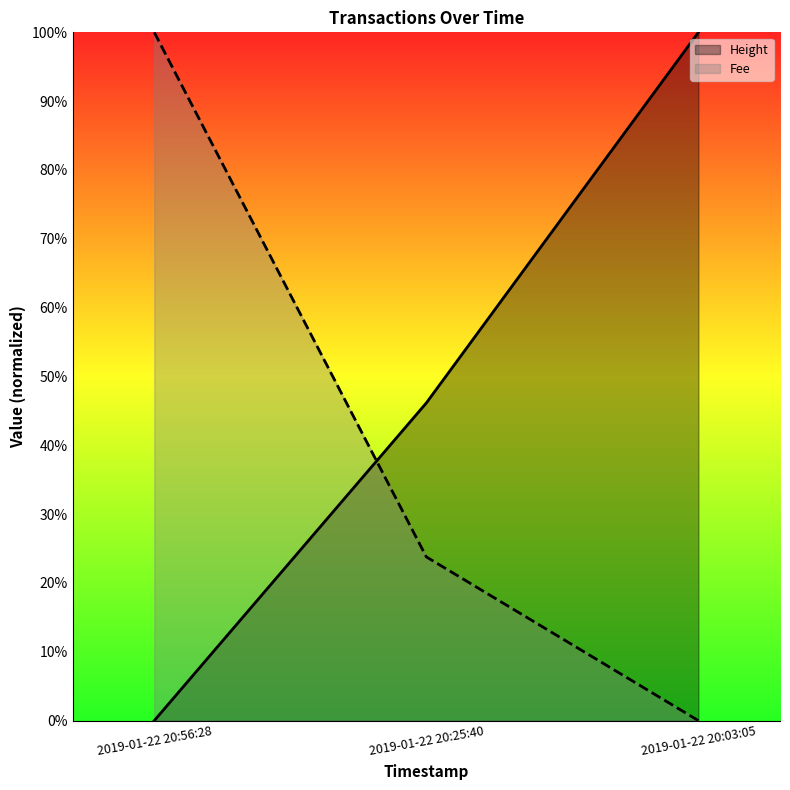

Between 2019-01-22 20:56:28 and 2019-01-22 20:25:40, which series saw the biggest shift?

Fee